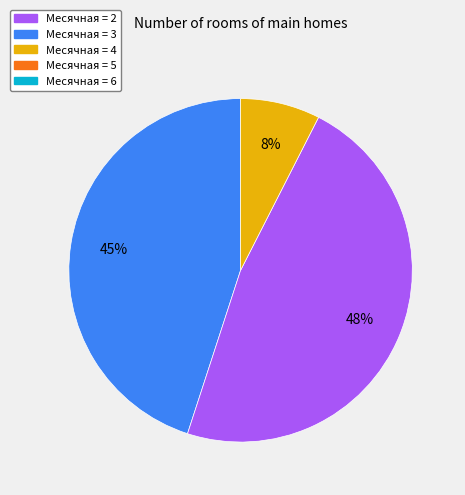

To the nearest percent, what is the average slice percentage?

33%